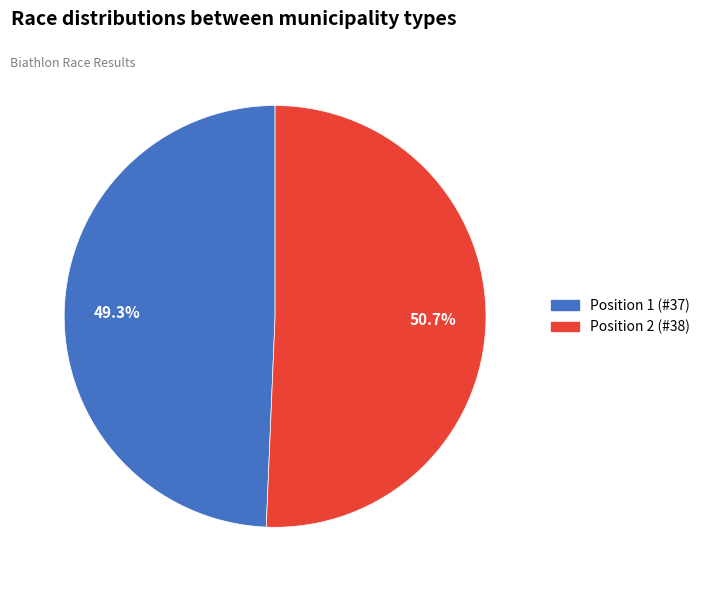

Is there a majority slice in this chart?

Yes